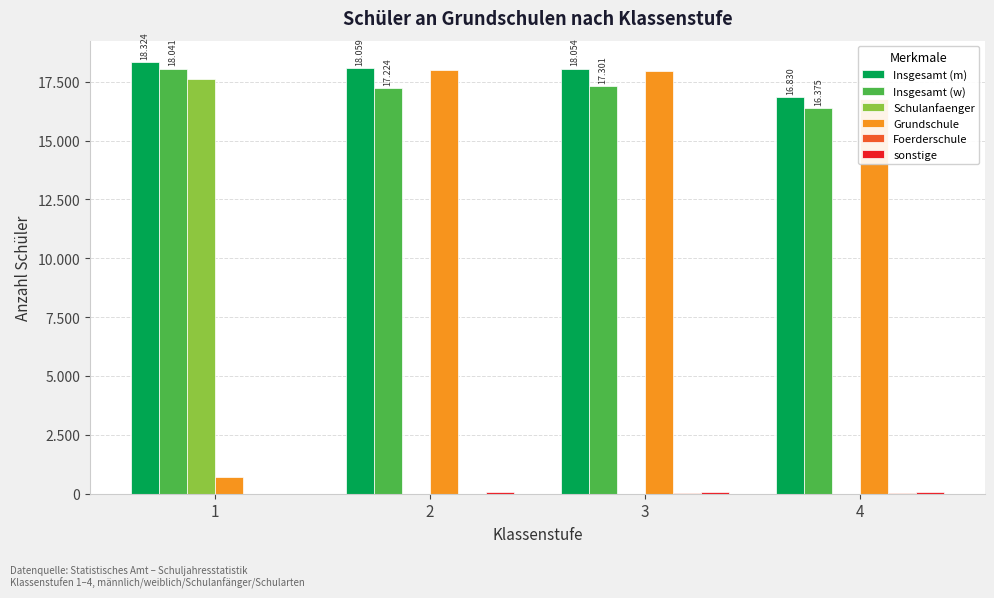

Which series changed the most between 2 and 4?

Insgesamt (m)